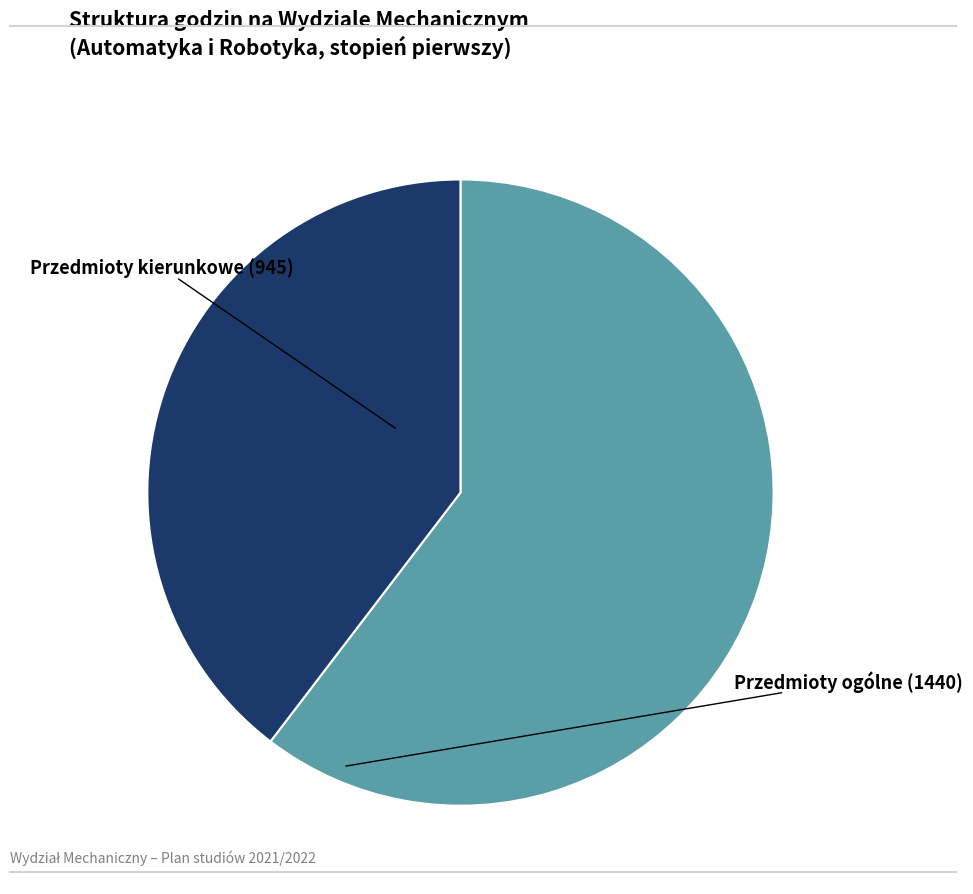

Rank the categories by value from lowest to highest.

Przedmioty kierunkowe, Przedmioty ogólne